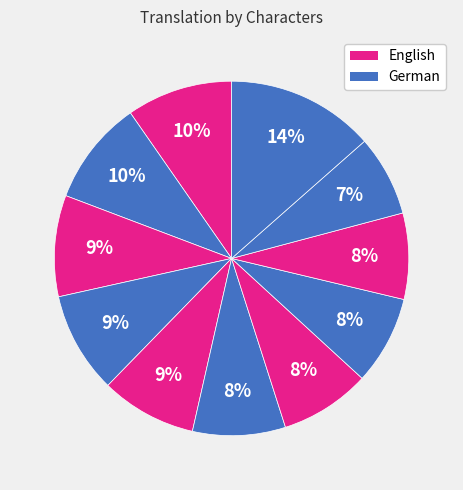

How many segments does this pie chart have?

11